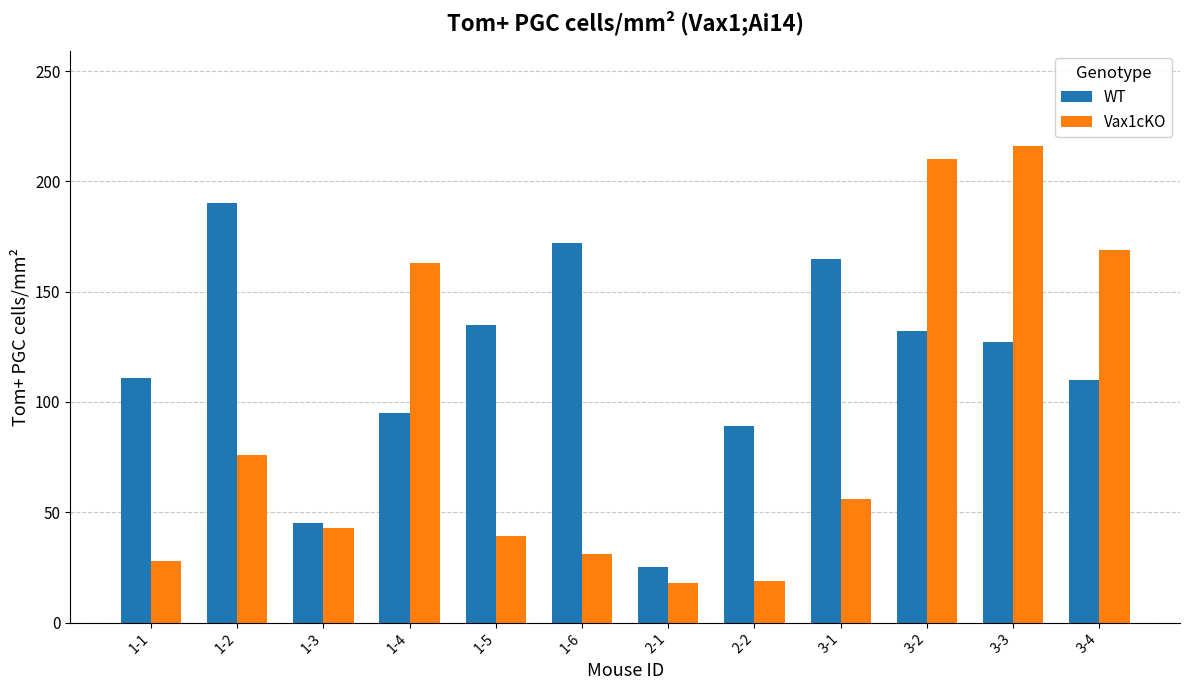

At which label does Vax1cKO reach its peak?

3-3